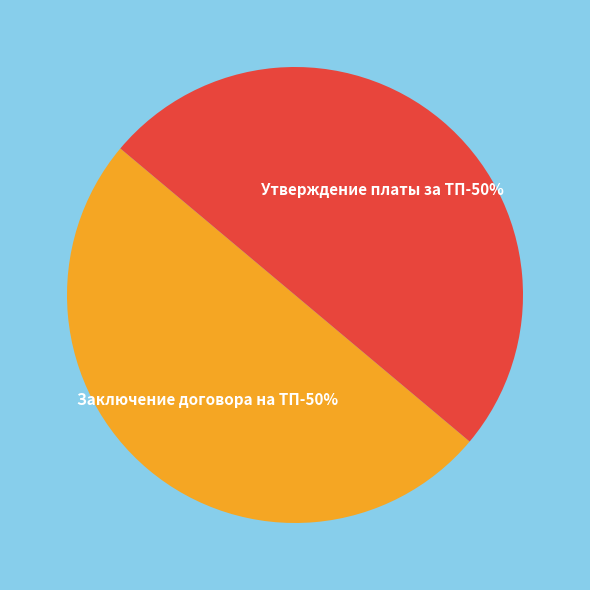

Is there a majority slice in this chart?

No